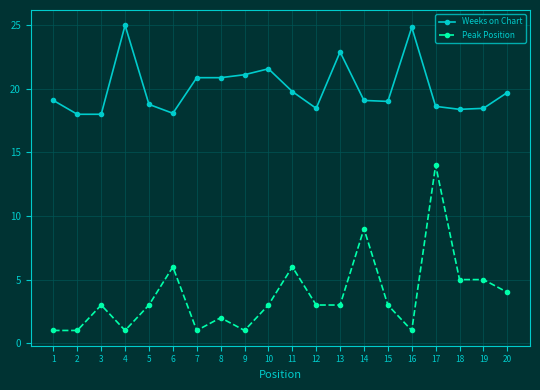

How many distinct data groups are displayed?

2